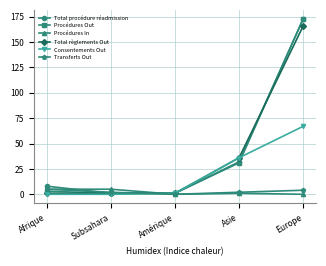

Where is Total procédure réadmission nearest to the value 87?

Asie